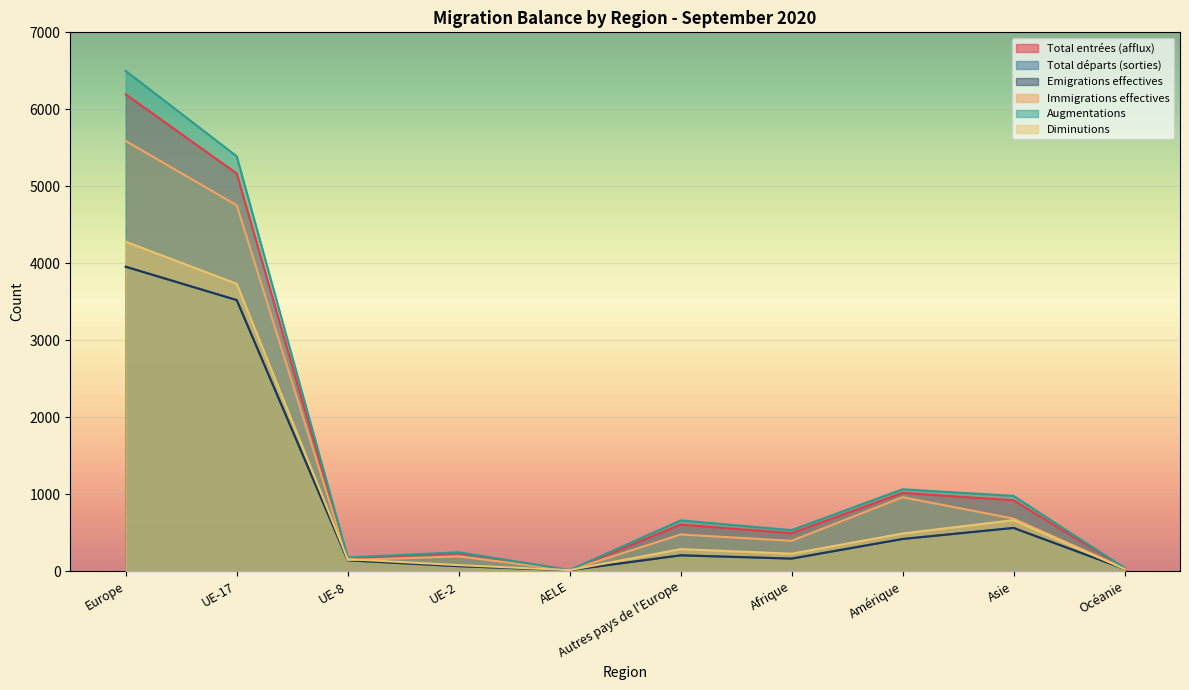

Reading left to right, what are all the values shown in this chart?

Total entrées (afflux): Europe=6194	UE-17=5167	UE-8=165	UE-2=237	AELE=14	Autres pays de l'Europe=606	Afrique=494	Amérique=1018	Asie=922	Océanie=42
Total départs (sorties): Europe=3956	UE-17=3523	UE-8=142	UE-2=66	AELE=14	Autres pays de l'Europe=207	Afrique=166	Amérique=420	Asie=563	Océanie=30
Emigrations effectives: Europe=3955	UE-17=3522	UE-8=142	UE-2=66	AELE=14	Autres pays de l'Europe=207	Afrique=164	Amérique=419	Asie=563	Océanie=30
Immigrations effectives: Europe=5589	UE-17=4753	UE-8=146	UE-2=193	AELE=14	Autres pays de l'Europe=478	Afrique=396	Amérique=962	Asie=684	Océanie=39
Augmentations: Europe=6498	UE-17=5390	UE-8=180	UE-2=247	AELE=15	Autres pays de l'Europe=661	Afrique=534	Amérique=1065	Asie=979	Océanie=44
Diminutions: Europe=4280	UE-17=3734	UE-8=158	UE-2=80	AELE=15	Autres pays de l'Europe=288	Afrique=228	Amérique=491	Asie=664	Océanie=30